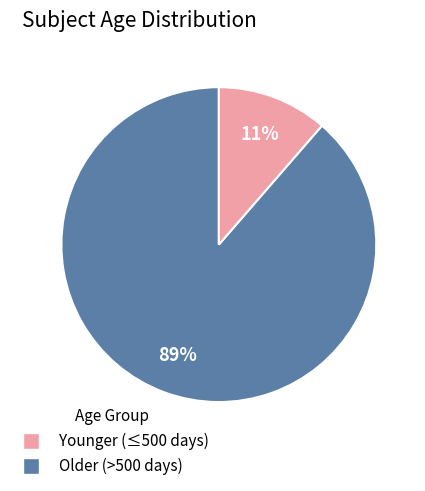

Is there any slice that represents more than half of the pie?

Yes